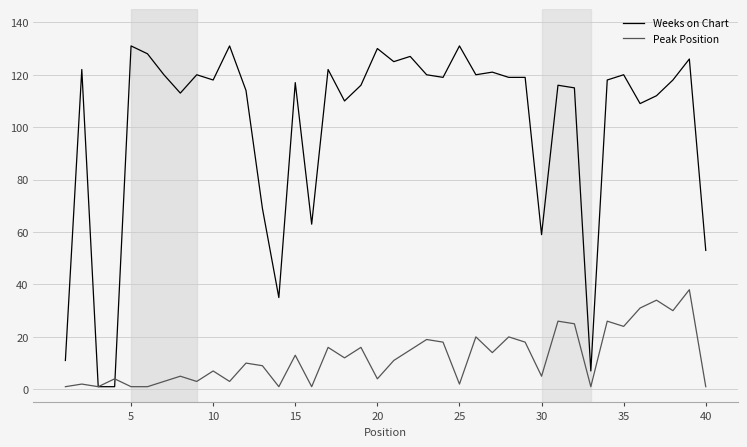

Rank the series by their maximum value, from lowest to highest.

Peak Position, Weeks on Chart